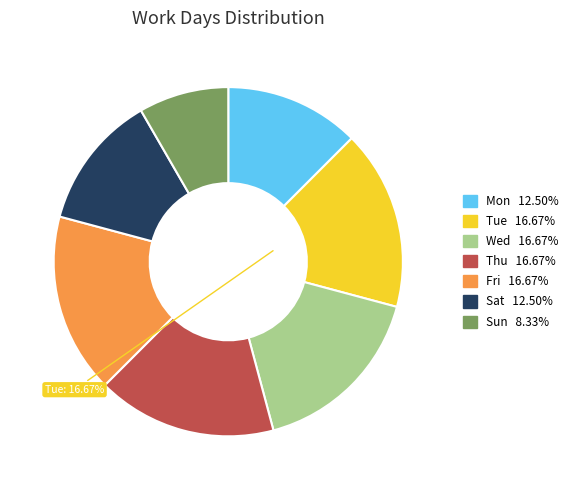

Is the sum of Wed and Thu greater than half?

No